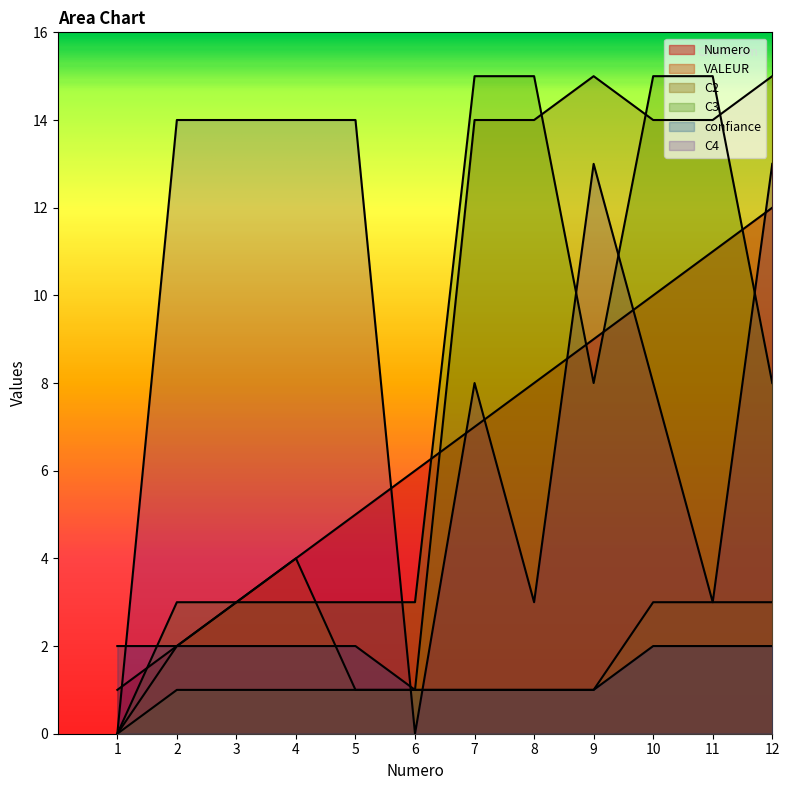

How many lines are shown in the chart?

6